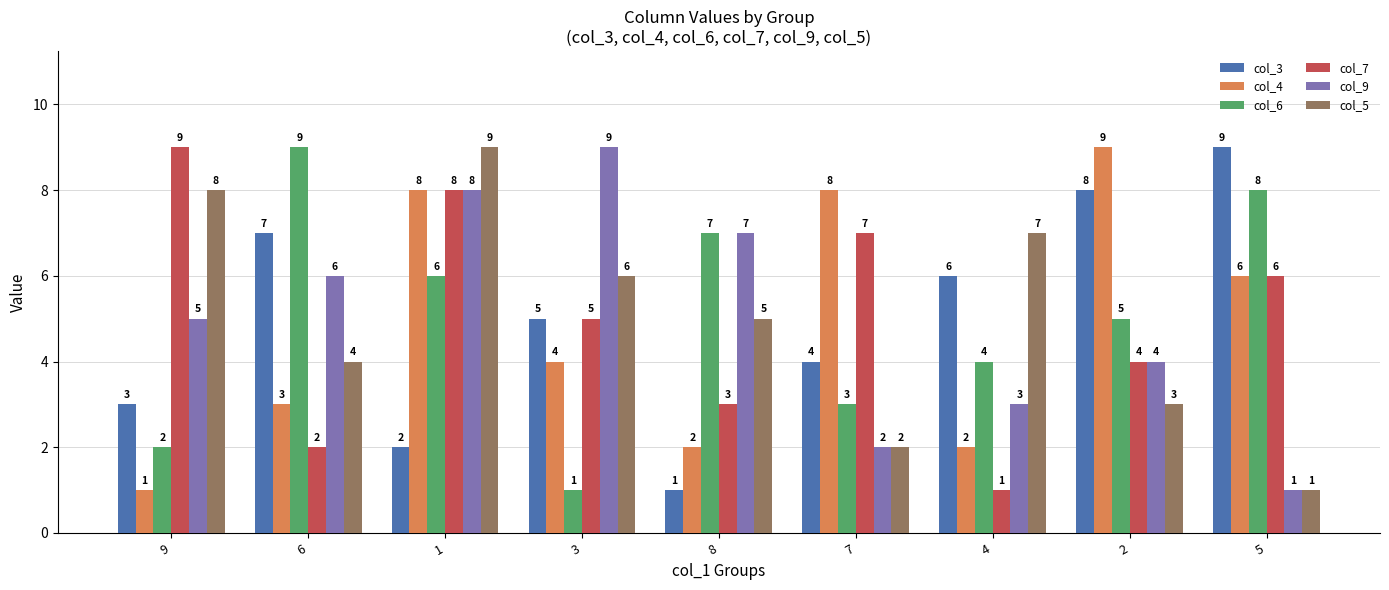

How many data points does each series have?

9